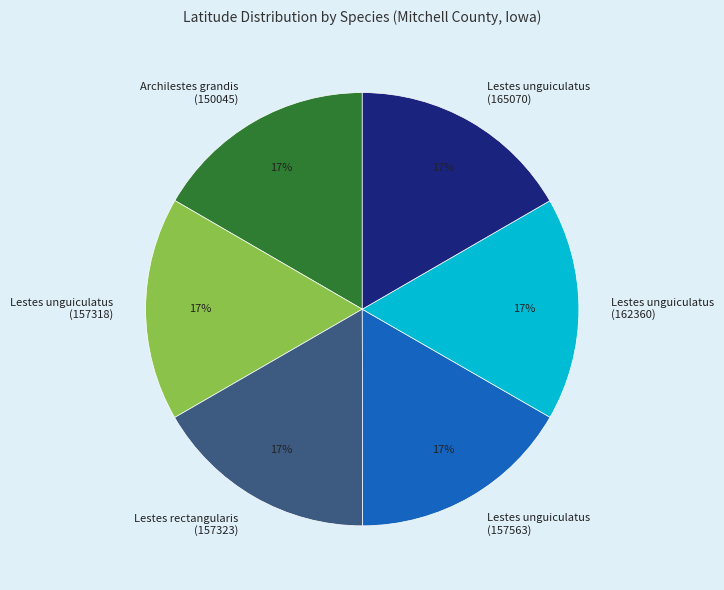

Does Lestes unguiculatus (157318) represent more than half of the total?

No